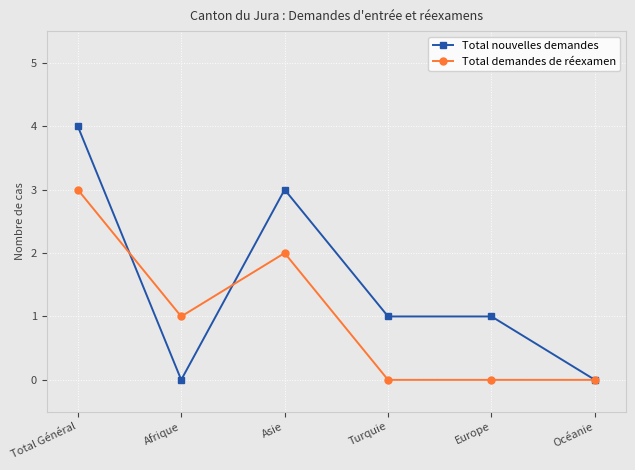

What is the sum of all Total nouvelles demandes values?

9